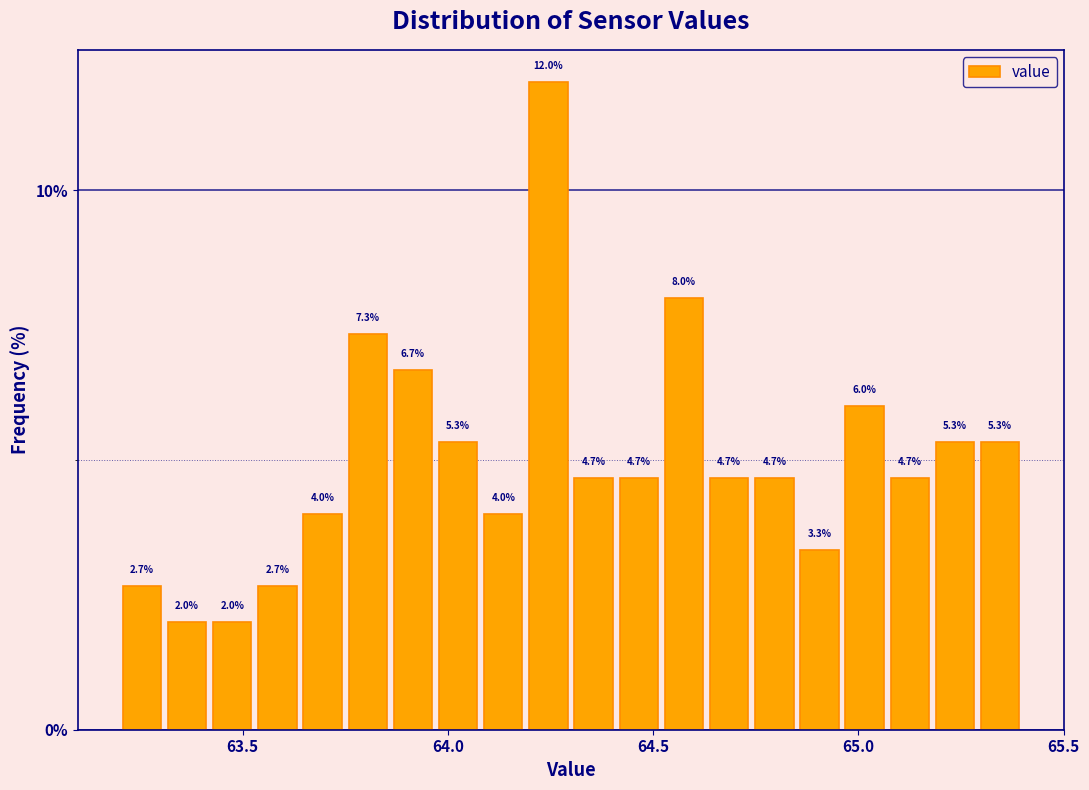

Read against the x-axis, roughly where is the centre of the tallest bar?

64.25